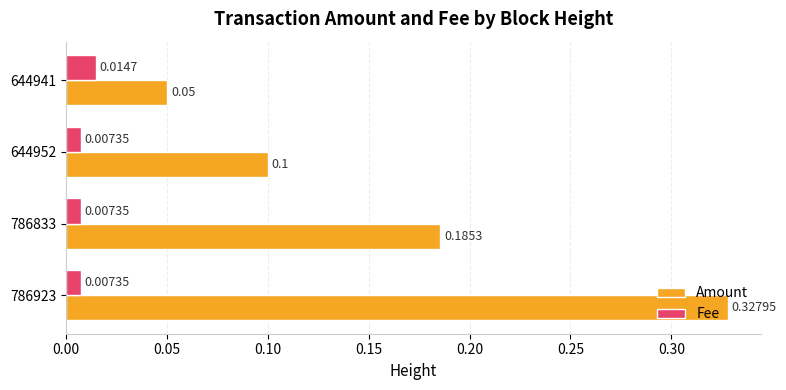

Is the value of Amount at 644941 greater than the value of Fee at 644941?

Yes